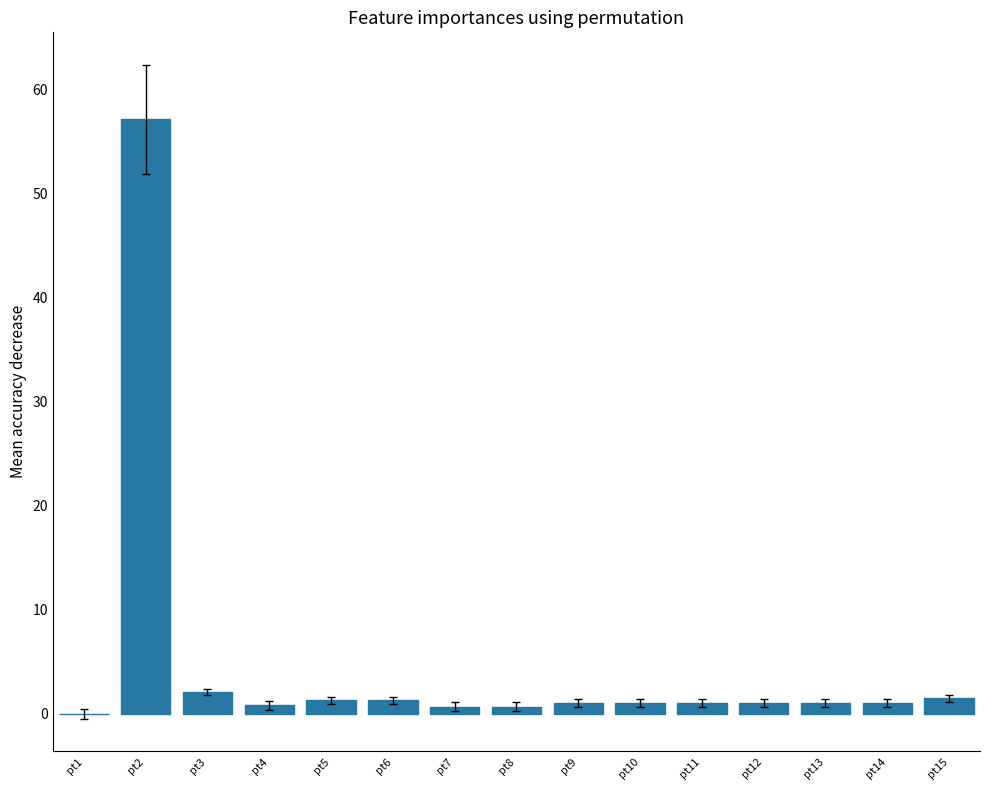

True or false: the data shows 1.5 at pt15.

True